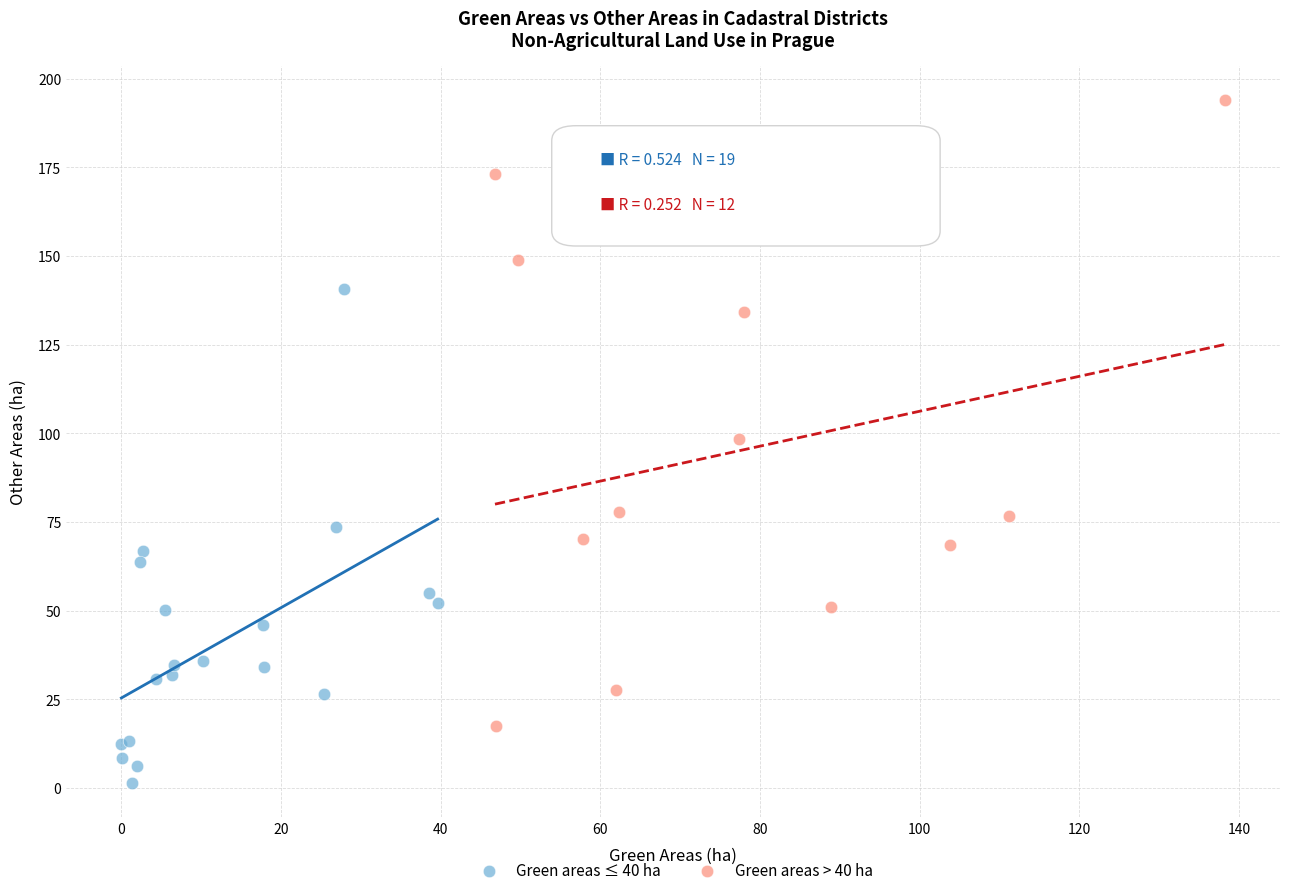

Which series reaches the minimum Y coordinate?

Green areas ≤ 40 ha